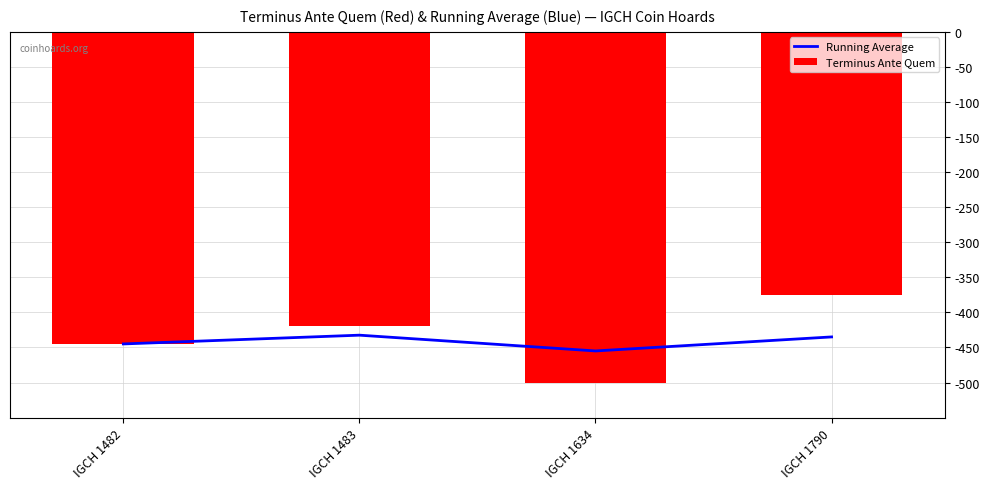

Reading left to right, transcribe all the data shown in this chart.

Running Average: IGCH 1482=-445.0	IGCH 1483=-432.5	IGCH 1634=-455.0	IGCH 1790=-435.0
Terminus Ante Quem: IGCH 1482=-445.0	IGCH 1483=-420.0	IGCH 1634=-500.0	IGCH 1790=-375.0